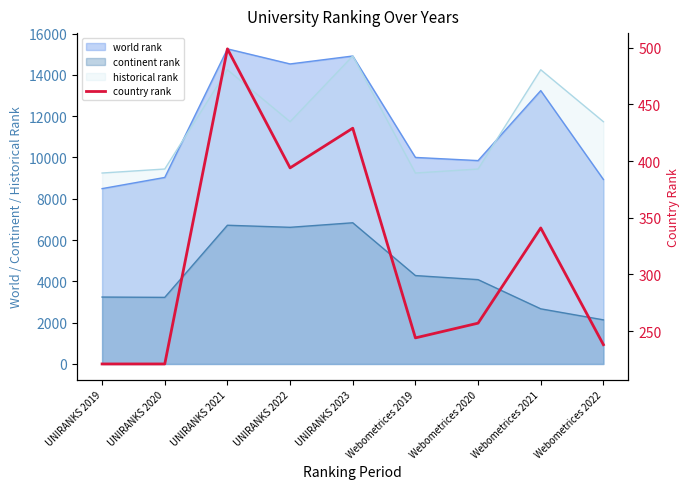

How many points are higher than both their immediate neighbors (excluding endpoints)?

3